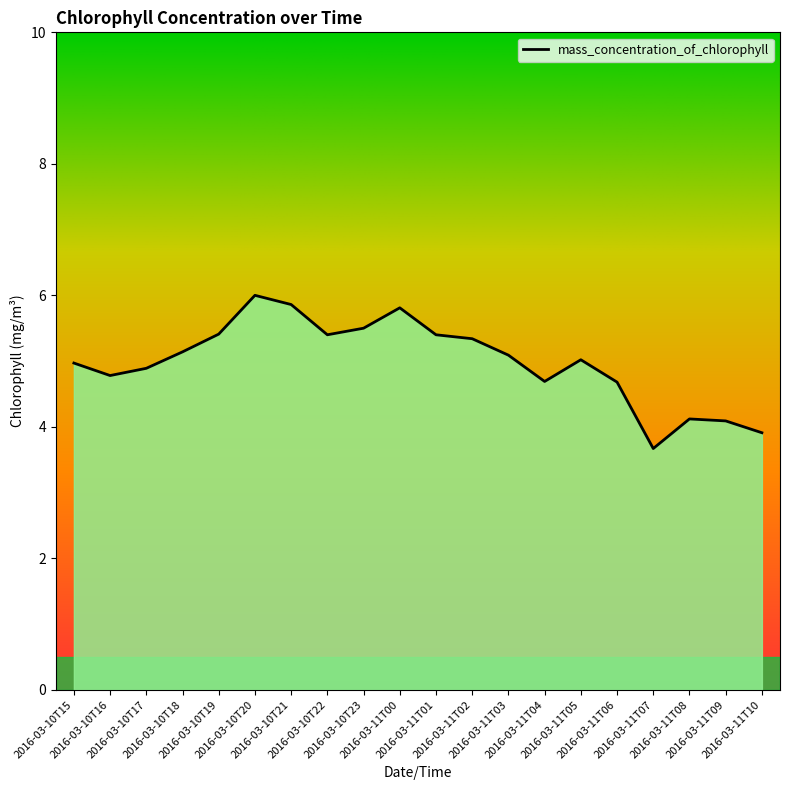

What is the difference between the maximum and minimum values?

2.3